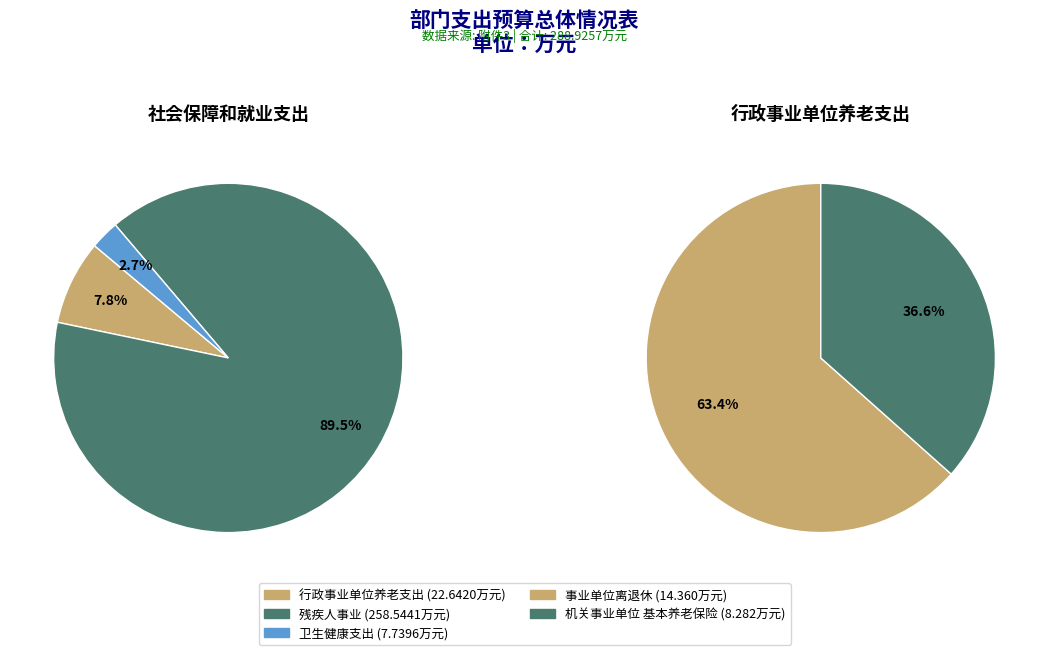

Approximately how many times larger is the value at 行政事业单位养老支出 compared to 卫生健康支出?

2.9